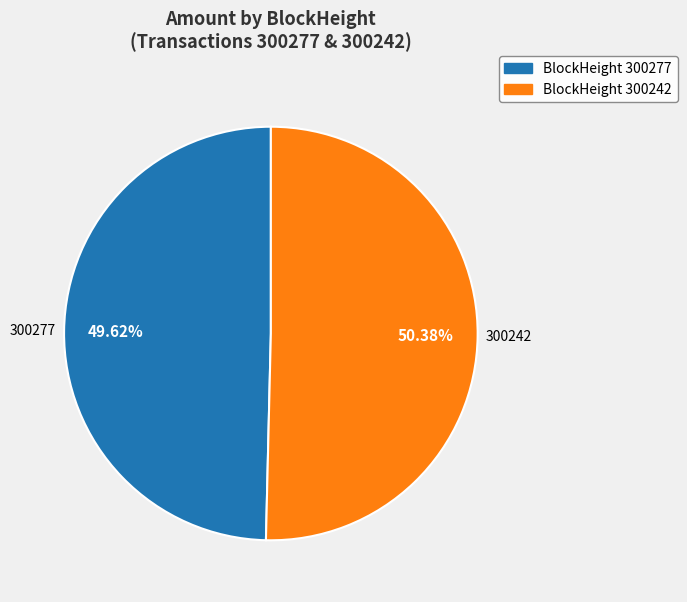

Do BlockHeight 300242 and BlockHeight 300277 together represent more than half of the pie?

Yes